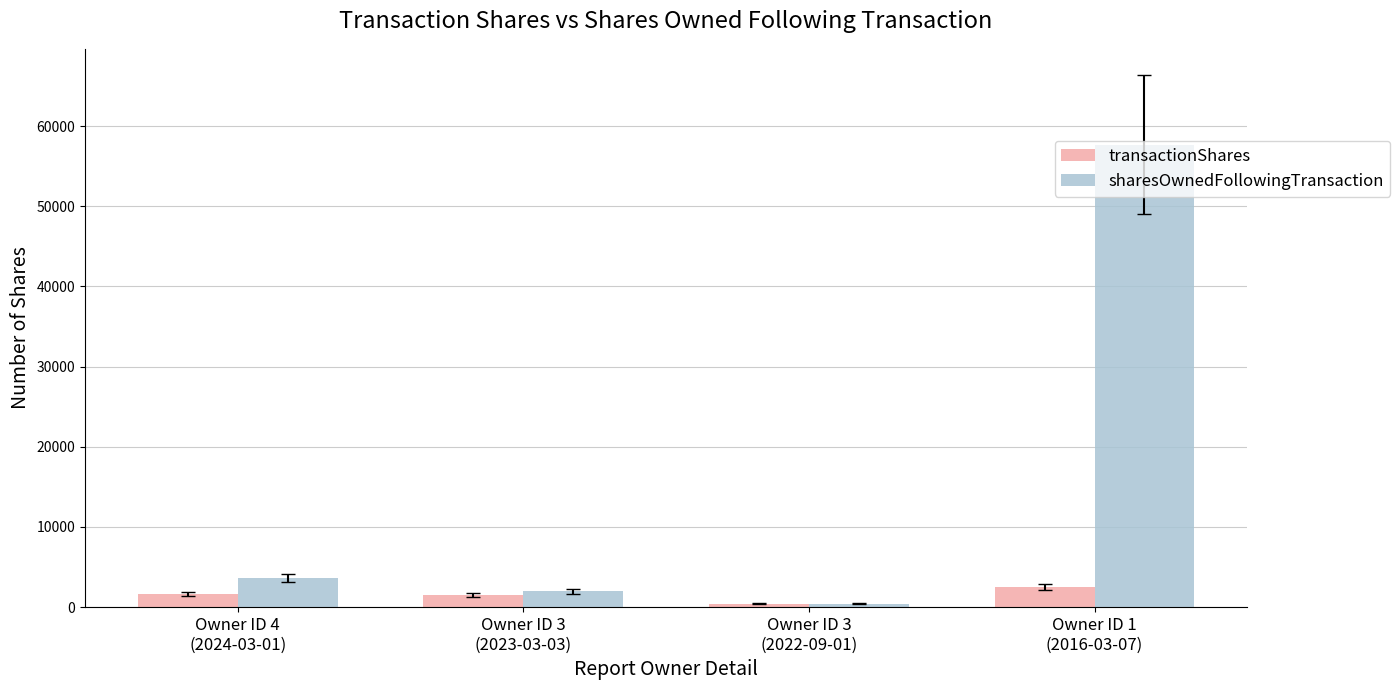

Which label corresponds to the largest value in the chart?

Owner ID 1
(2016-03-07)